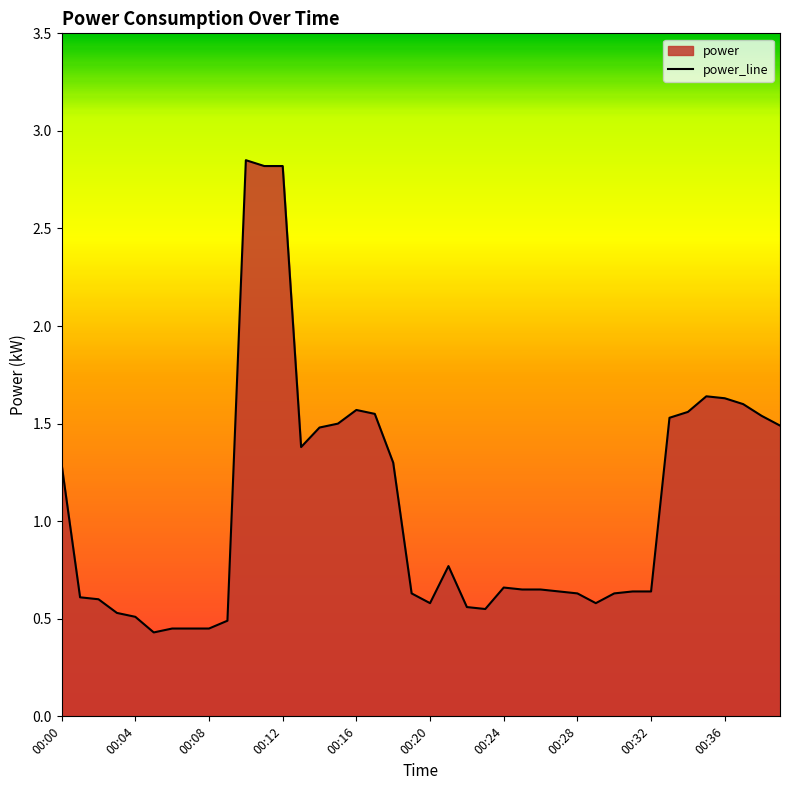

What is the minimum value shown in the chart?

0.4